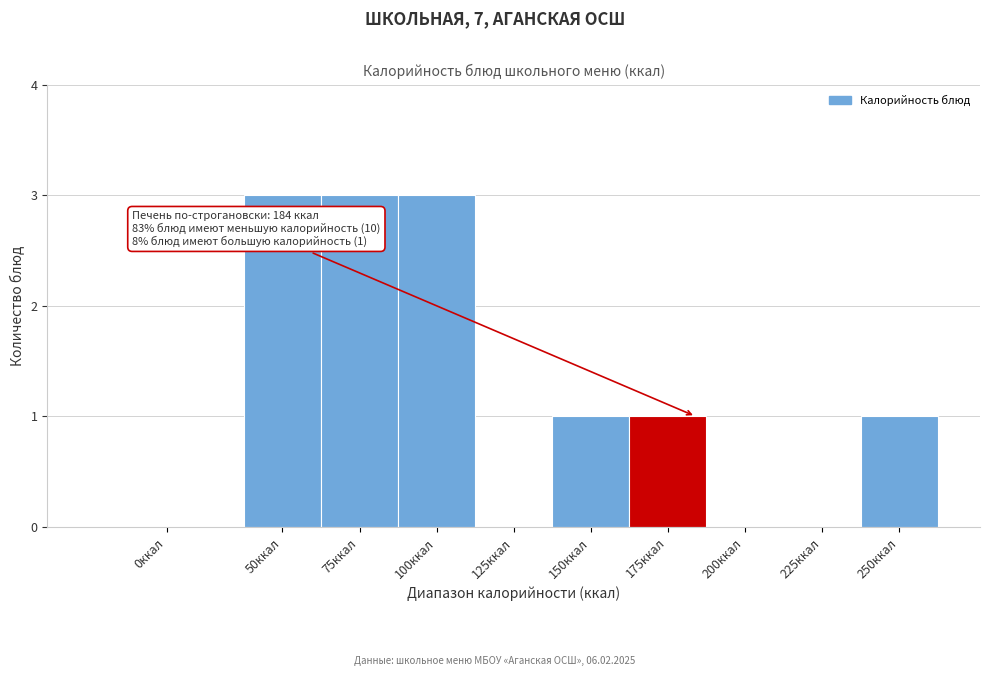

Reading left to right, extract all data points from this chart.

0ккал=0	50ккал=3	75ккал=3	100ккал=3	125ккал=0	150ккал=1	175ккал=1	200ккал=0	225ккал=0	250ккал=1